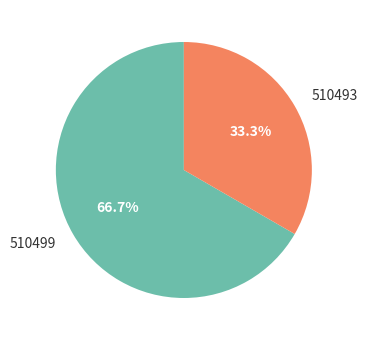

Which category has the biggest portion of the pie?

510499